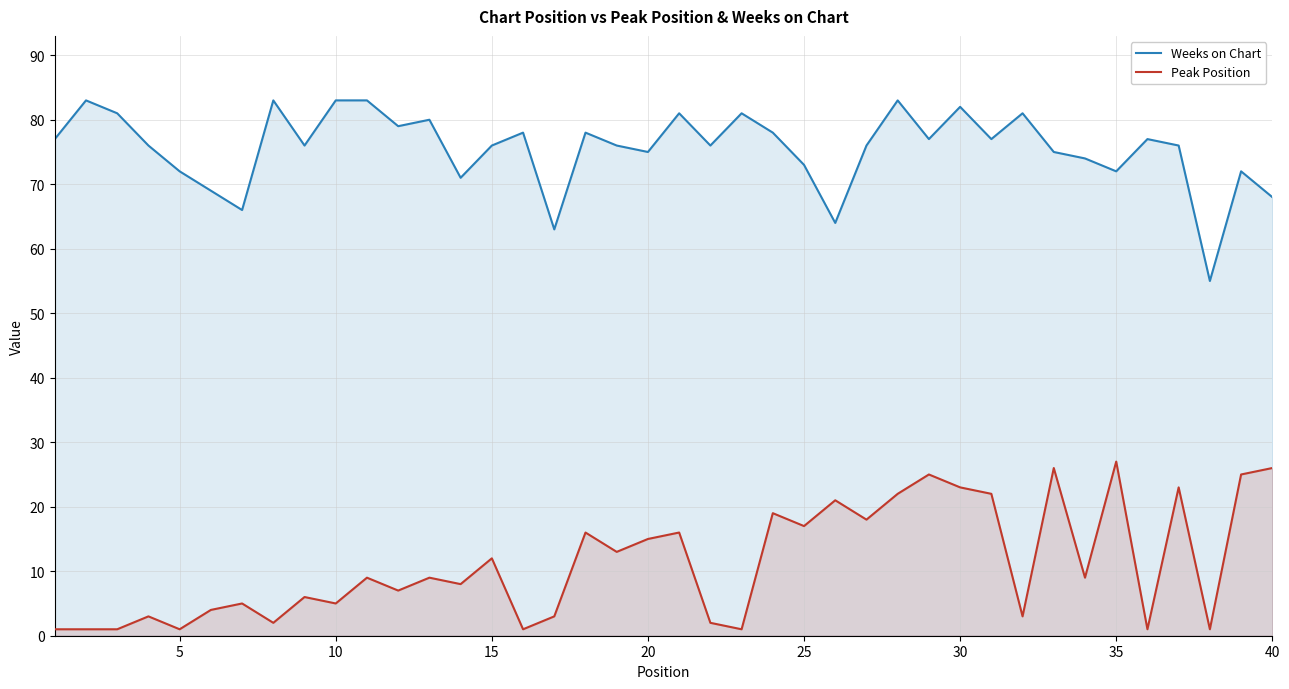

What is the difference between the maximum and minimum values in the Peak Position series?

26